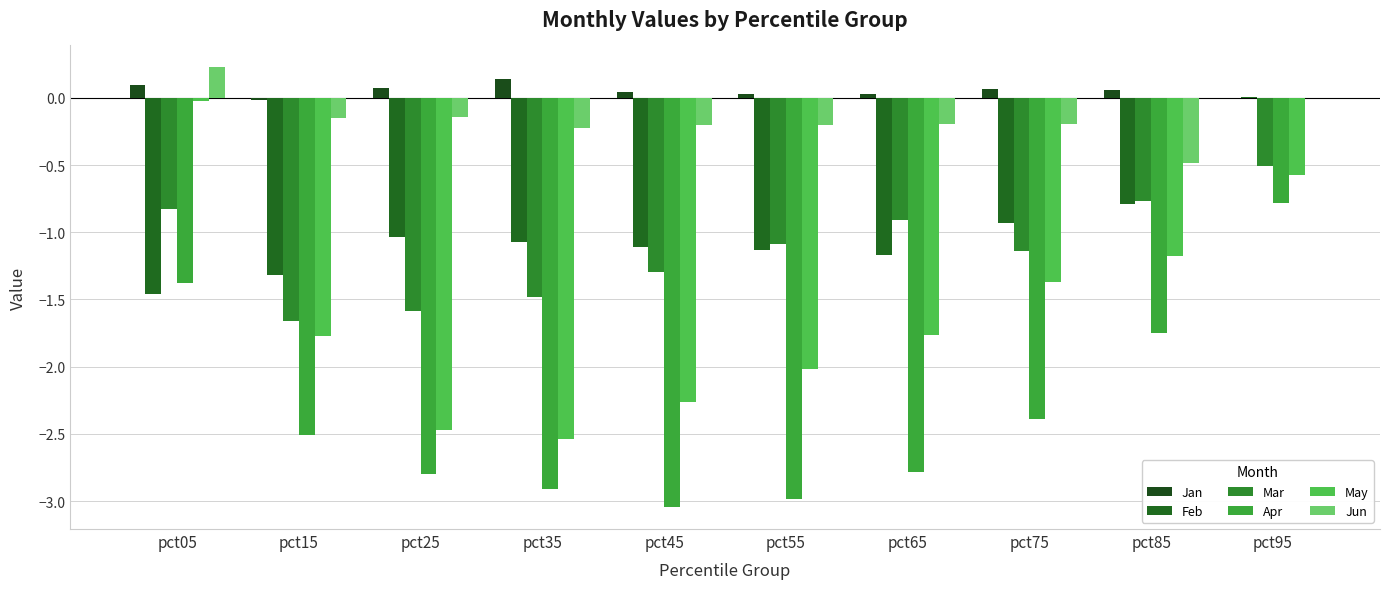

Does the chart contain stacked bars?

No